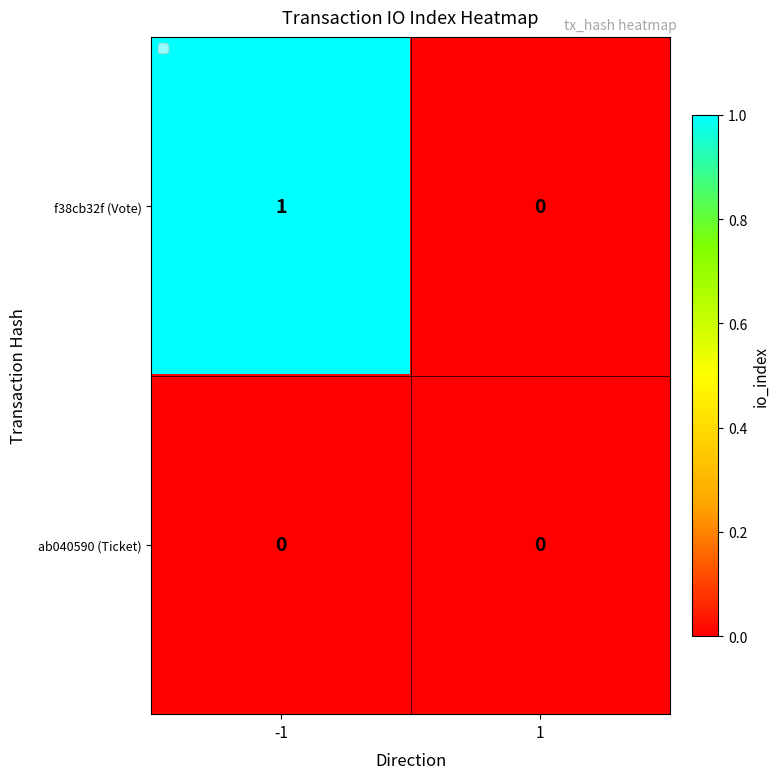

Which series has the widest spread of values?

f38cb32f (Vote)